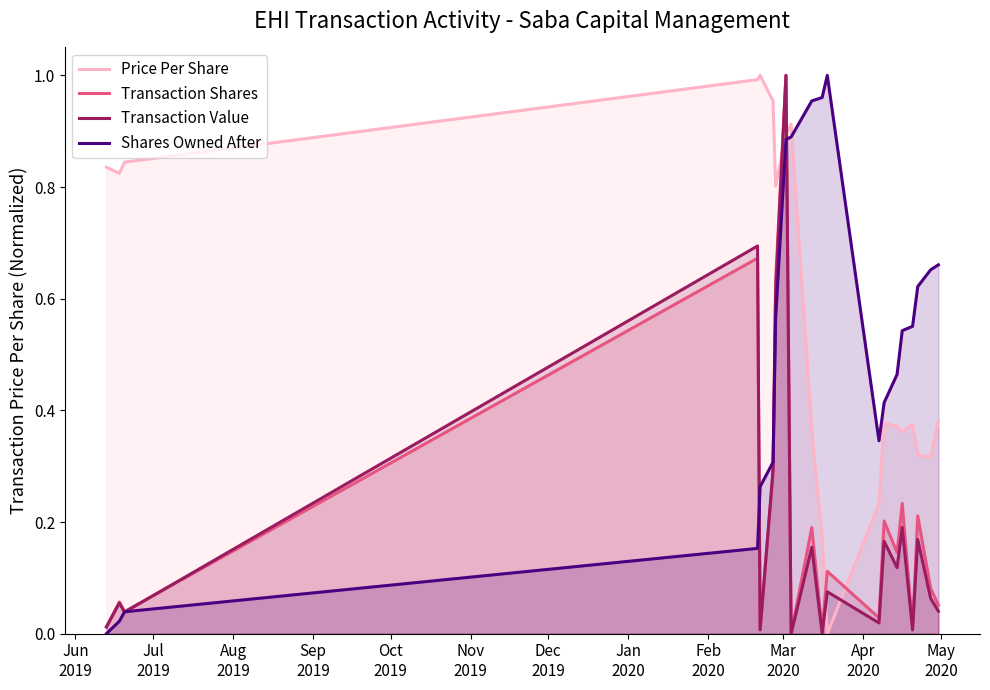

How many categories are shown in the chart?

20